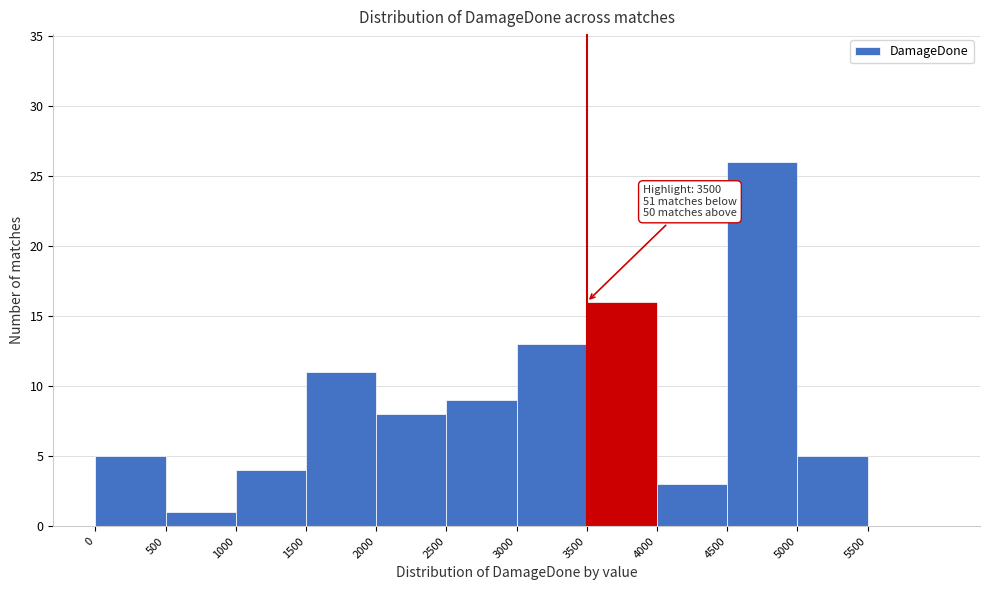

Which range on the x-axis has the tallest bar?

4500 to 5000